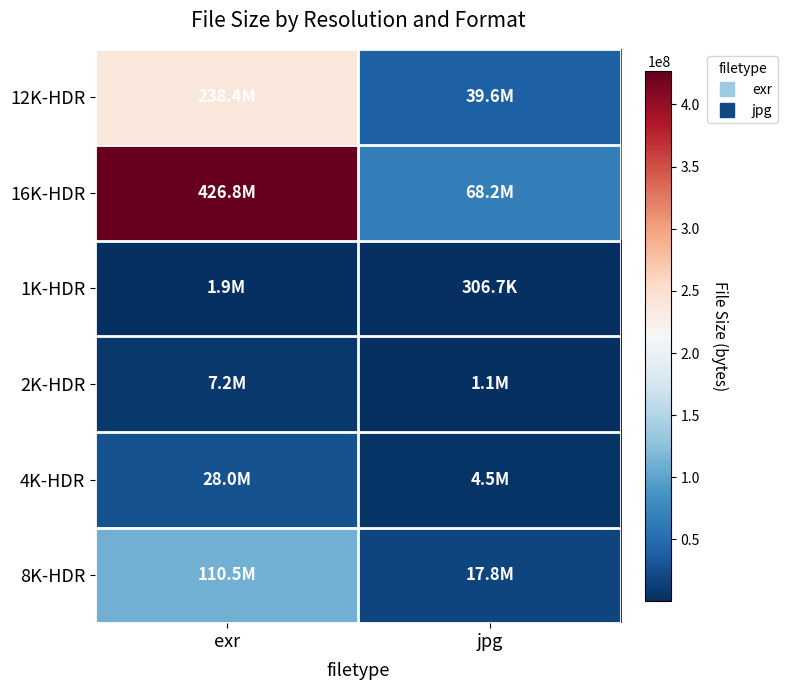

How many data points does each series have?

2